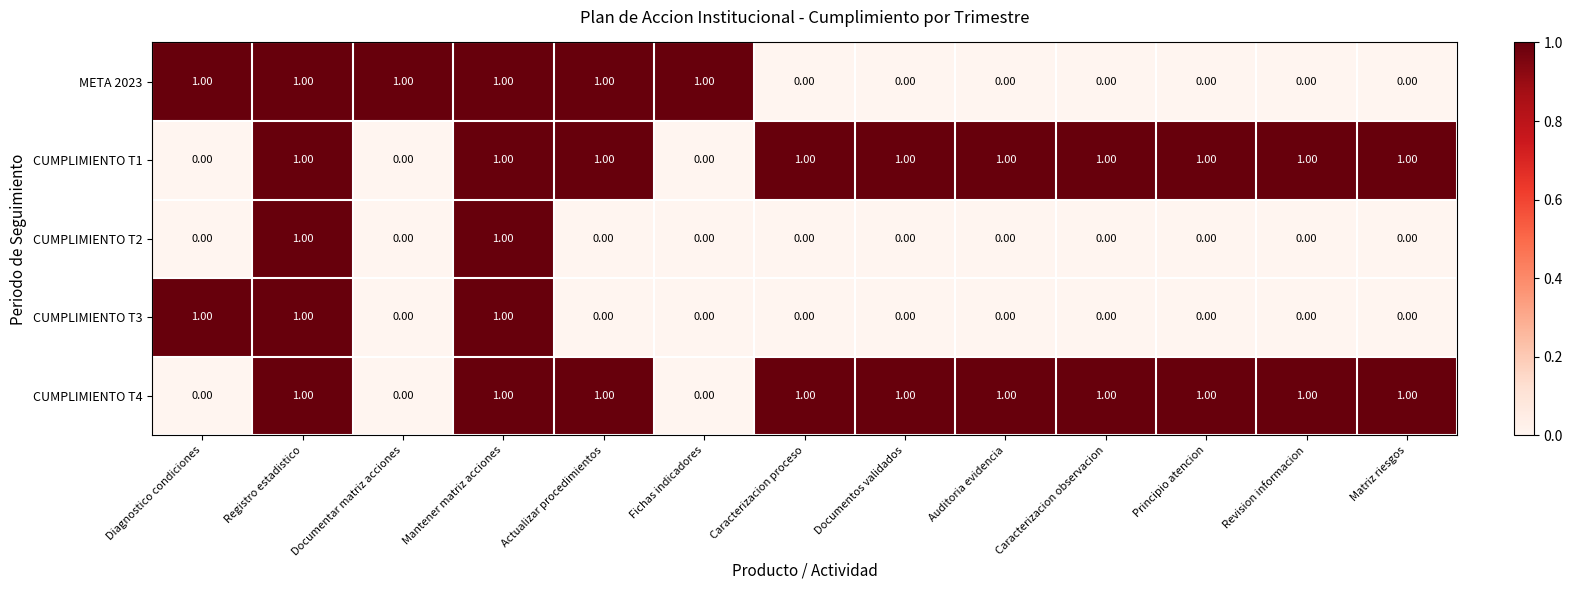

Is the value of CUMPLIMIENTO T1 at Registro estadistico greater than the value of META 2023 at Caracterizacion observacion?

Yes